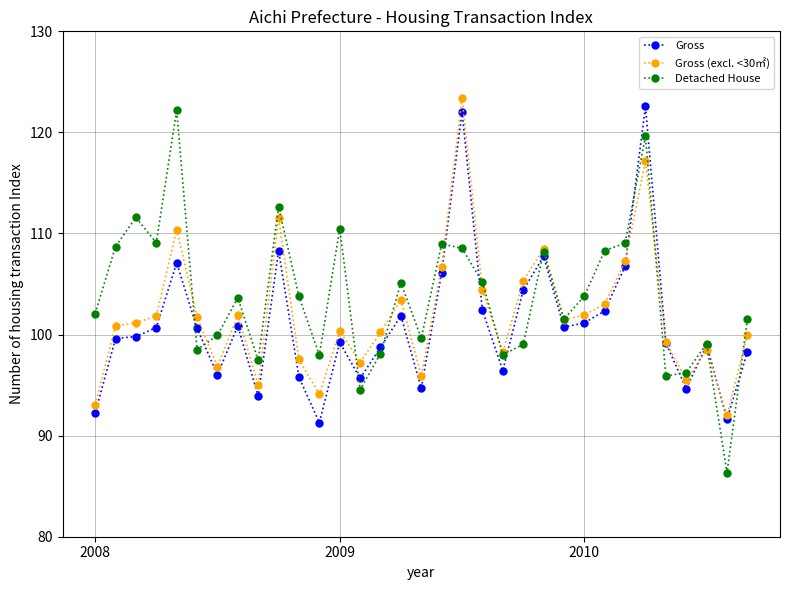

How many data points in Detached House are less than 103?

16